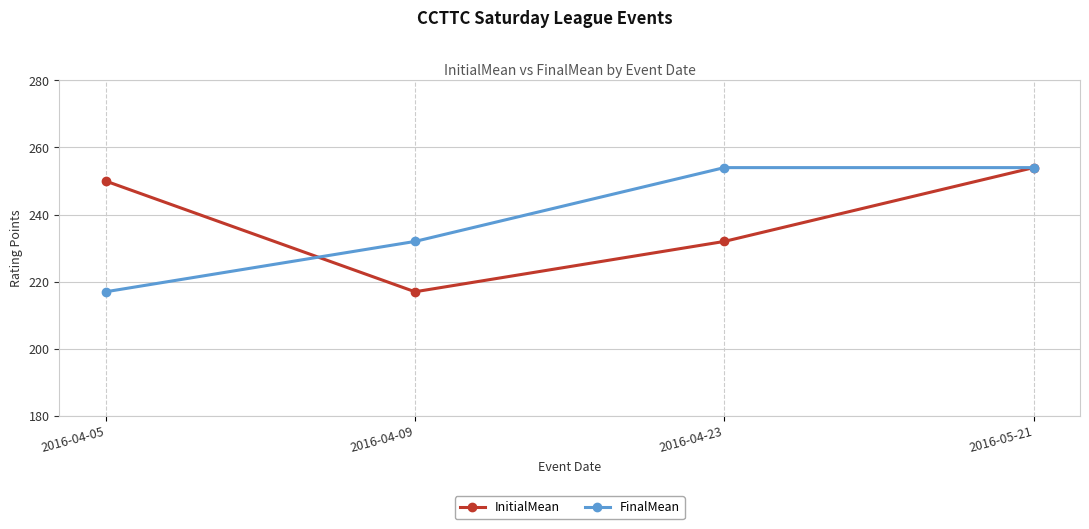

What is the lowest value of the FinalMean series?

217